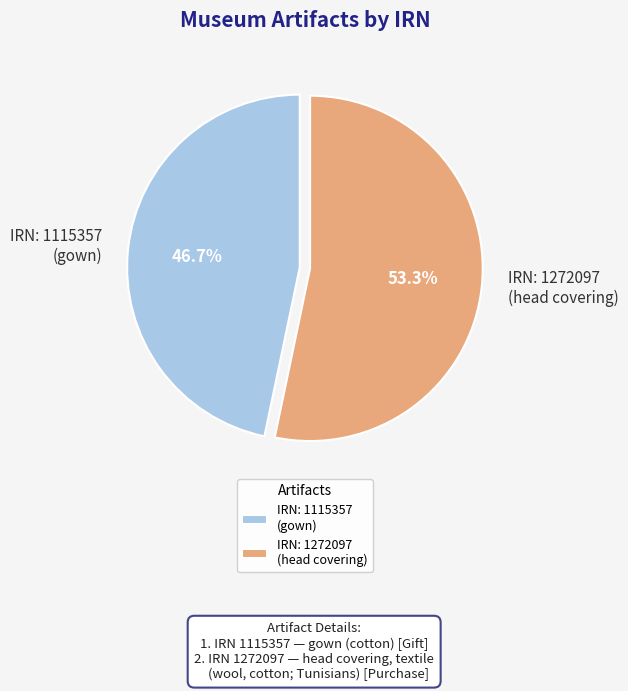

What is the smallest slice in the pie chart?

IRN: 1115357 (gown)